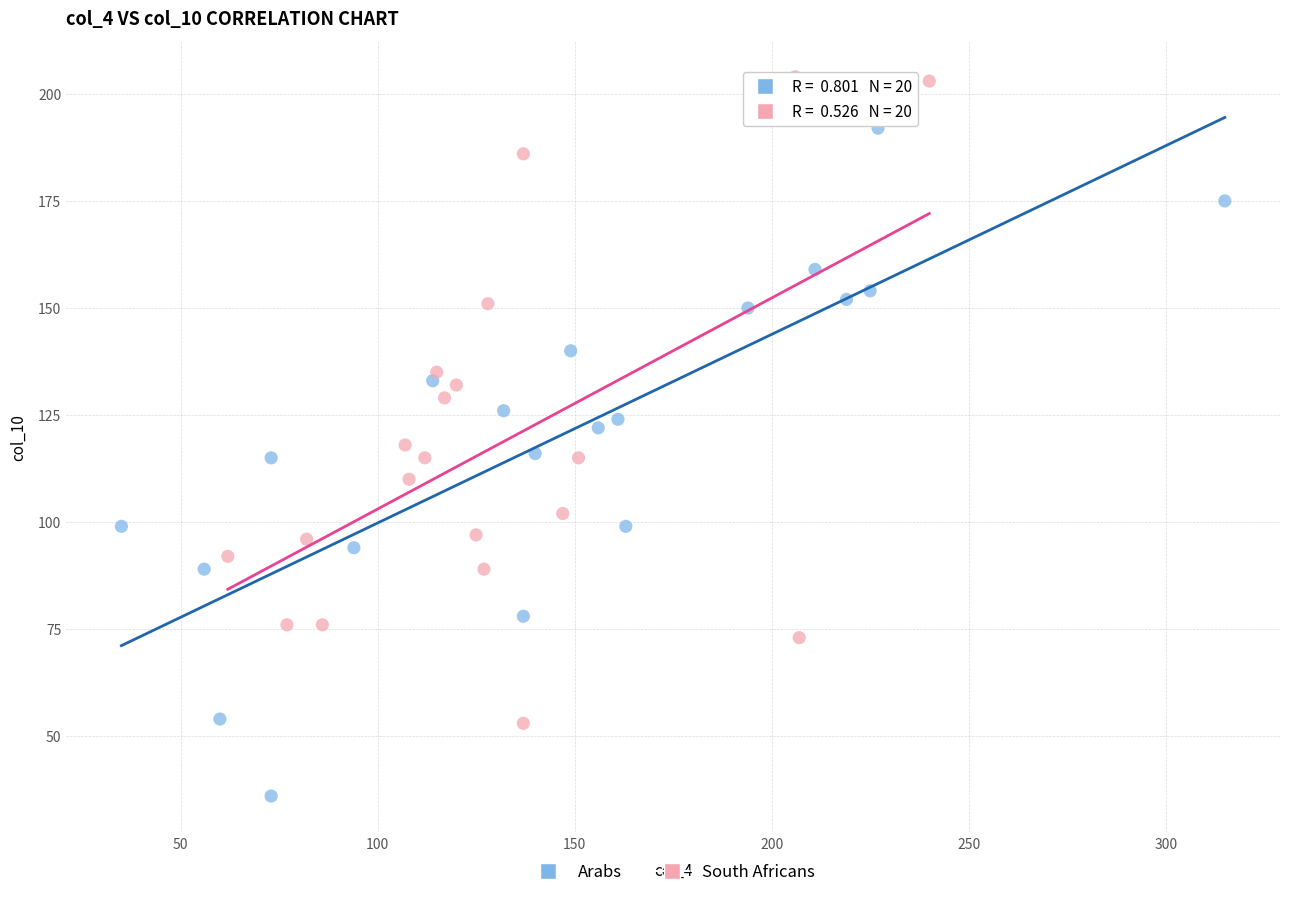

Which series contains the lowest Y value?

Arabs